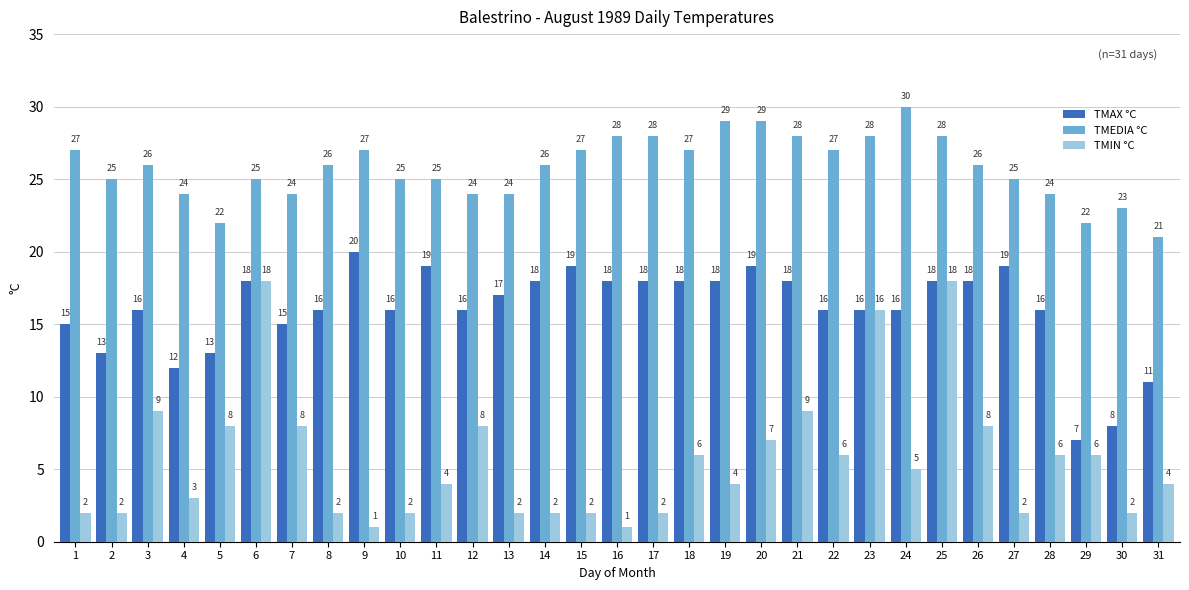

Reading left to right, what are all the values shown in this chart?

TMAX °C: 1=15	2=13	3=16	4=12	5=13	6=18	7=15	8=16	9=20	10=16	11=19	12=16	13=17	14=18	15=19	16=18	17=18	18=18	19=18	20=19	21=18	22=16	23=16	24=16	25=18	26=18	27=19	28=16	29=7	30=8	31=11
TMEDIA °C: 1=27	2=25	3=26	4=24	5=22	6=25	7=24	8=26	9=27	10=25	11=25	12=24	13=24	14=26	15=27	16=28	17=28	18=27	19=29	20=29	21=28	22=27	23=28	24=30	25=28	26=26	27=25	28=24	29=22	30=23	31=21
TMIN °C: 1=2	2=2	3=9	4=3	5=8	6=18	7=8	8=2	9=1	10=2	11=4	12=8	13=2	14=2	15=2	16=1	17=2	18=6	19=4	20=7	21=9	22=6	23=16	24=5	25=18	26=8	27=2	28=6	29=6	30=2	31=4